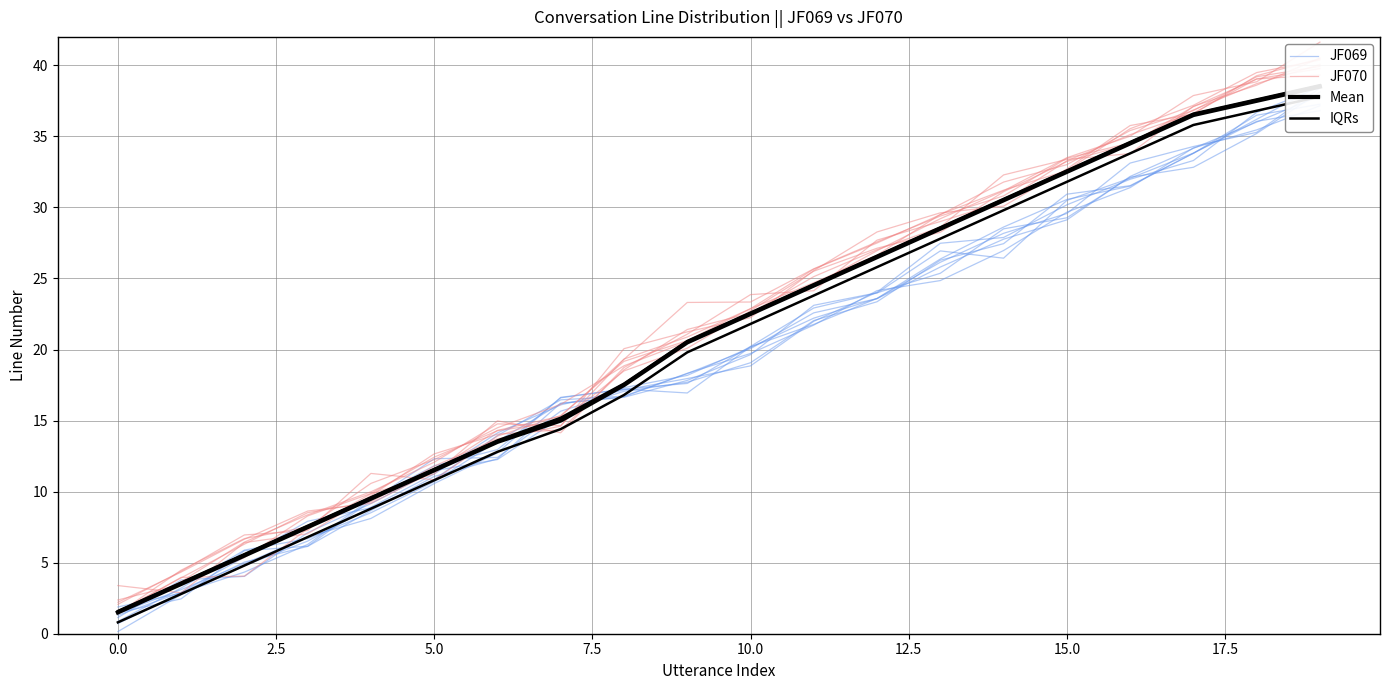

What is the approximate value of IQRs at 13?

27.8